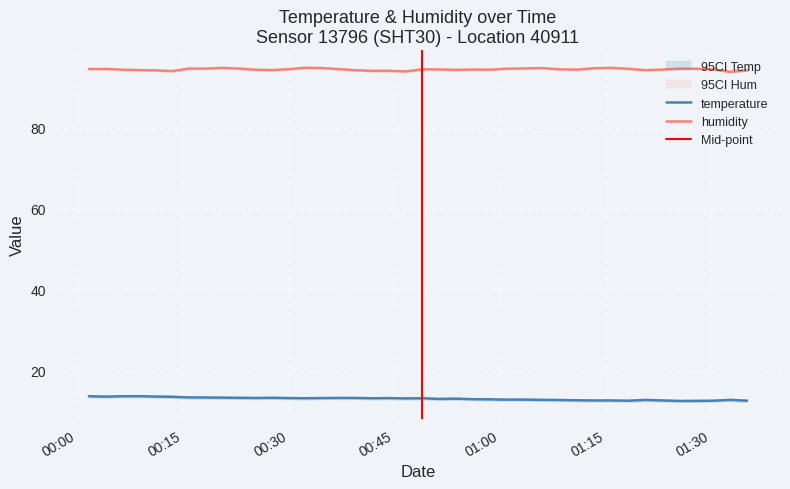

What is the total value across all series at 2023-08-31T00:11:05?

107.7